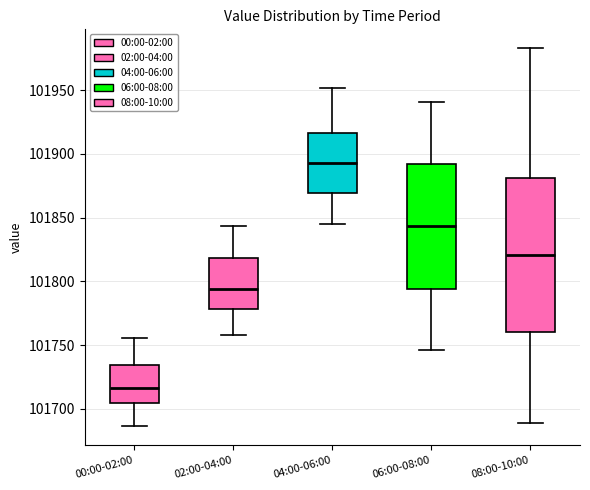

Reading left to right, transcribe this box plot: for each box, give where its median line is, the range the box spans, and where its two whiskers end, as read against the y-axis. The values are not printed on the chart, so give them approximately, as read against the axis.

00:00-02:00: median 101715, box 101705 to 101735, whiskers 101685 to 101755
02:00-04:00: median 101795, box 101780 to 101820, whiskers 101760 to 101845
04:00-06:00: median 101895, box 101870 to 101915, whiskers 101845 to 101950
06:00-08:00: median 101845, box 101795 to 101890, whiskers 101745 to 101940
08:00-10:00: median 101820, box 101760 to 101880, whiskers 101690 to 101985